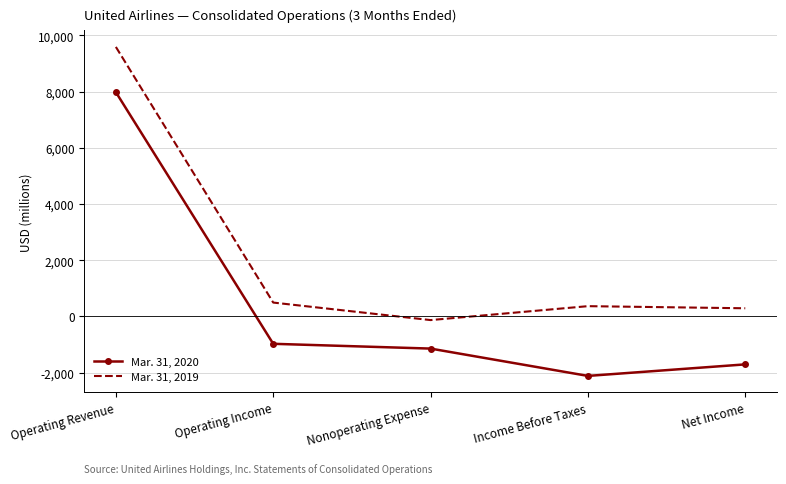

The Mar. 31, 2020 series shows -972 at Operating Income. True or false?

True